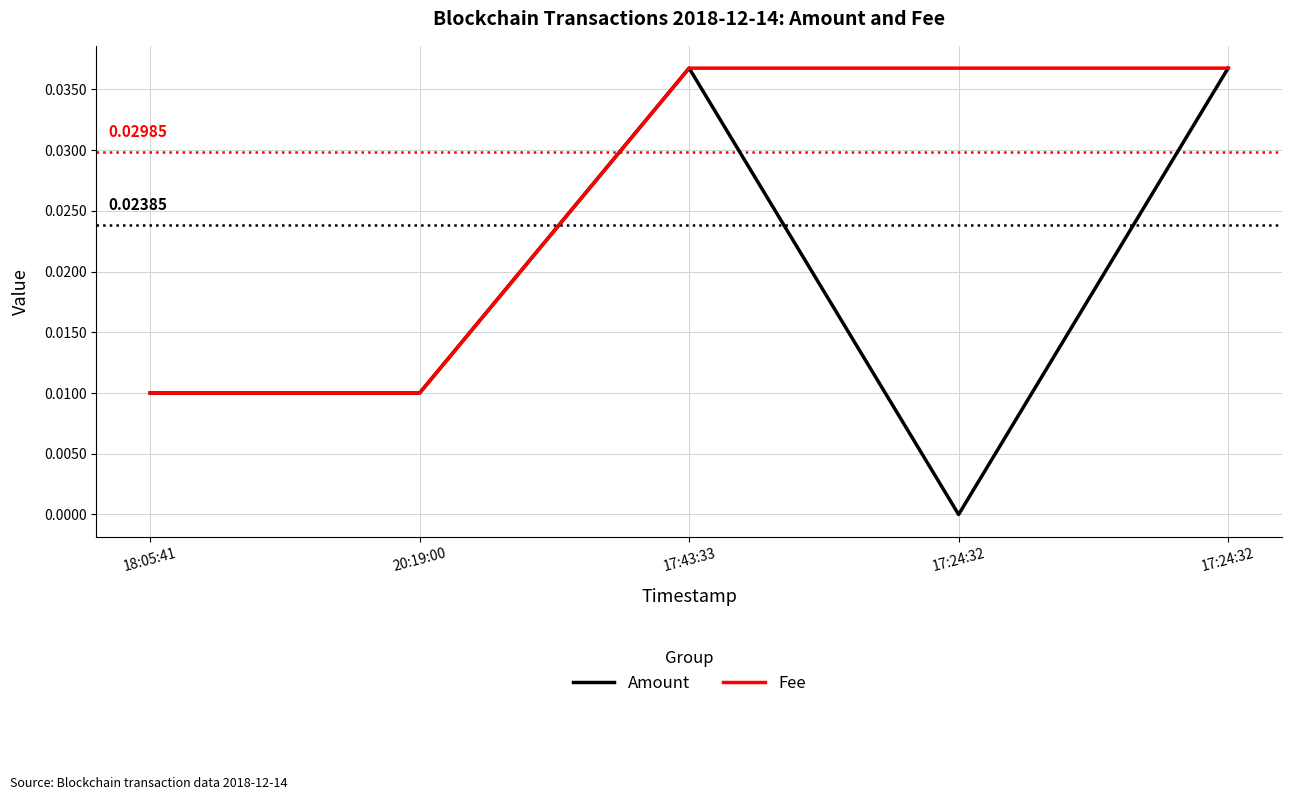

What are all the series names shown in the legend?

Amount, Fee